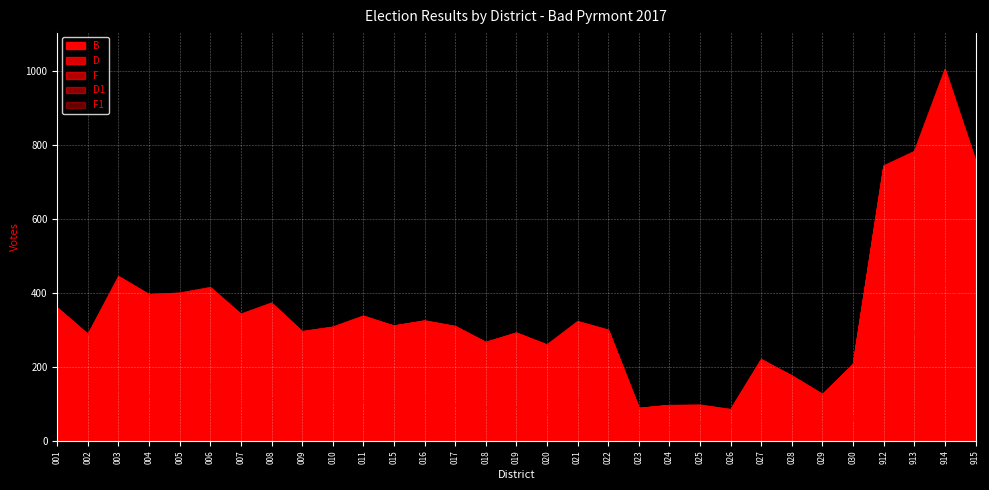

True or false: D has a value of 295 at 009.

True